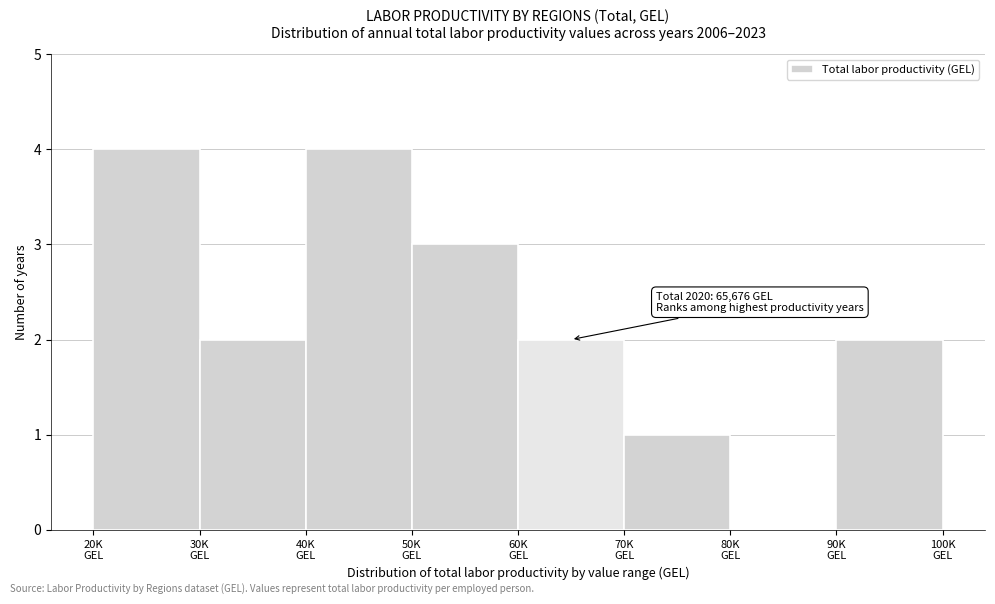

What is the sum of all values?

18